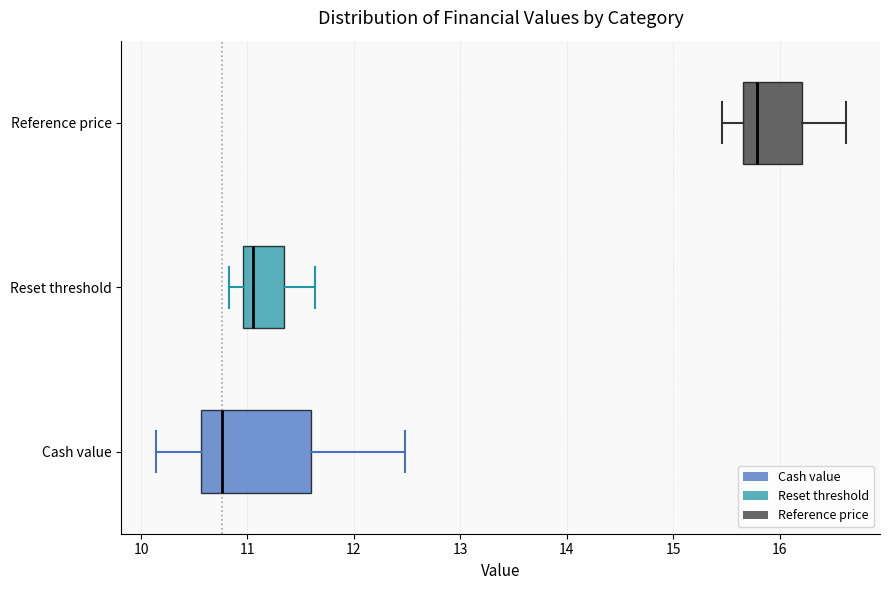

Reading bottom to top, read every box against the x-axis: the position of its median line, the range the box covers, and the ends of its whiskers. The values are not printed on the chart, so give them approximately, as read against the axis.

Cash value: median 10.8, box 10.6 to 11.6, whiskers 10.1 to 12.5
Reset threshold: median 11.1, box 11.0 to 11.3, whiskers 10.8 to 11.6
Reference price: median 15.8, box 15.7 to 16.2, whiskers 15.5 to 16.6